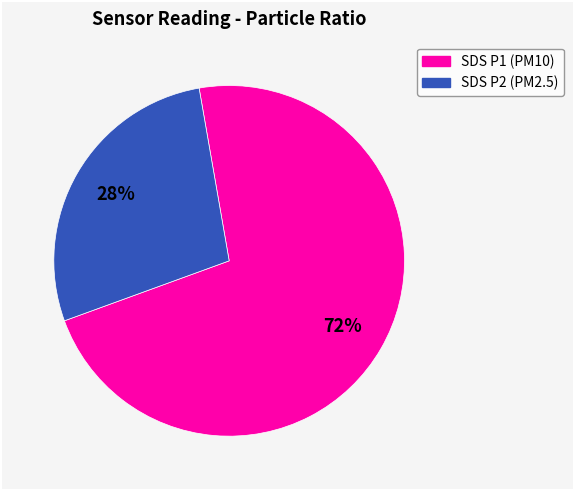

To the nearest percent, what is the difference between the largest and smallest slice percentages?

44%